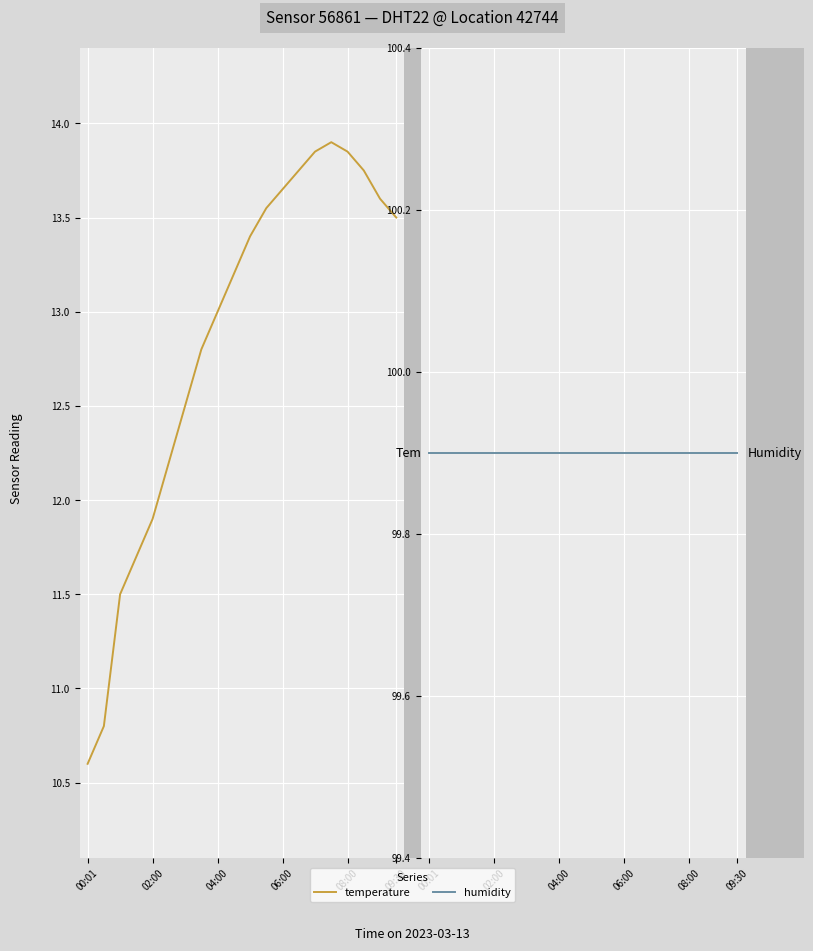

Is it true that humidity equals 99.9 at 8?

True